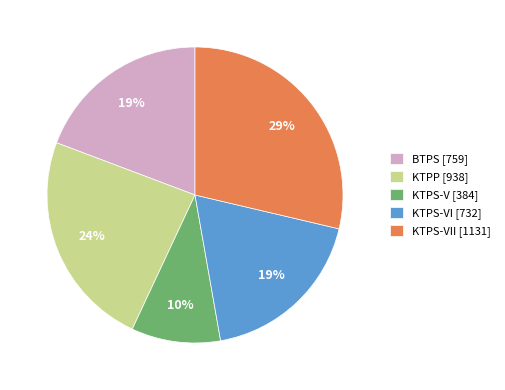

How many slices are in this pie chart?

5